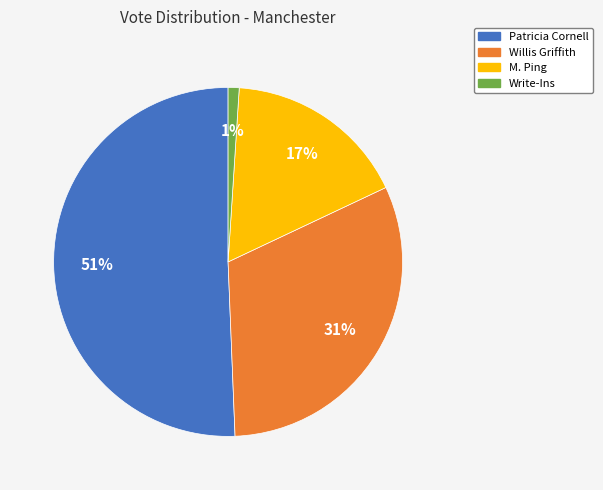

To the nearest percent, what percentage of the pie is M. Ping?

17%